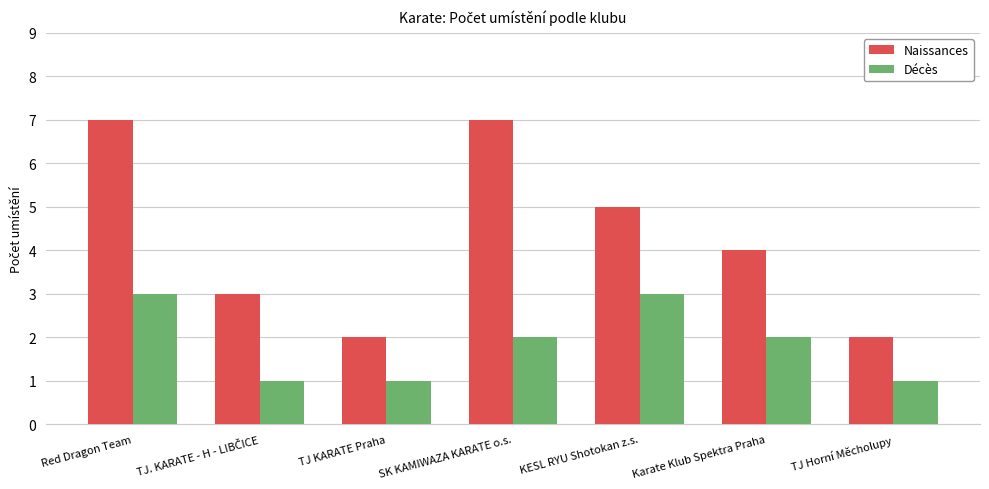

Which series has the largest total across all categories?

Naissances